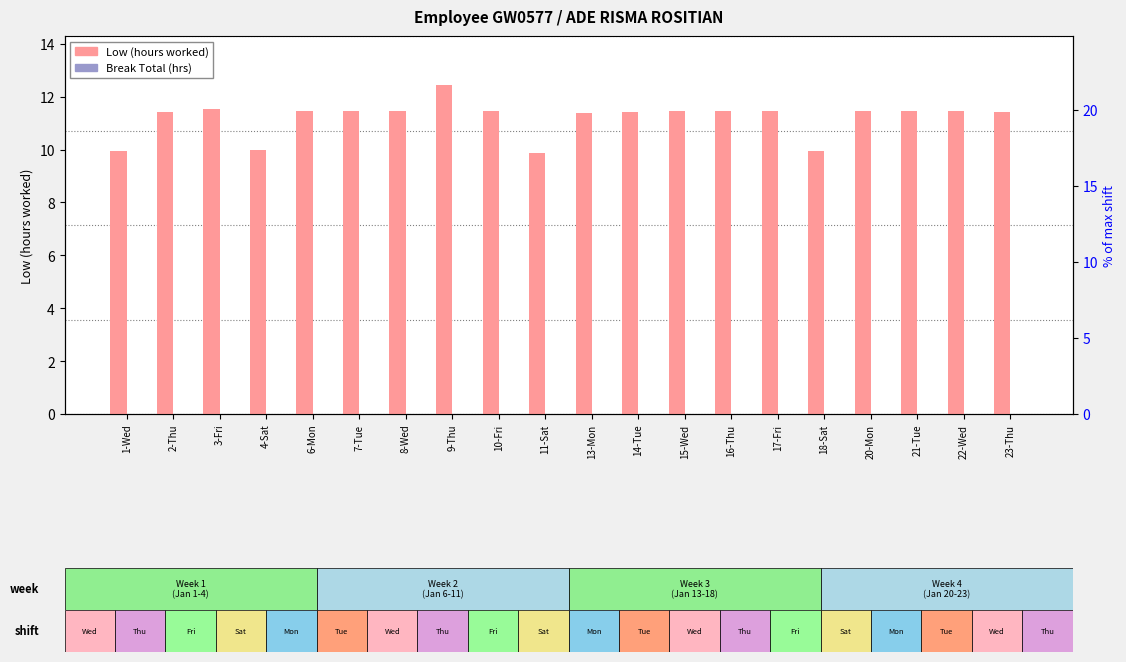

The value of Low (hours worked) at 6-Mon is 11.4. True or false?

True